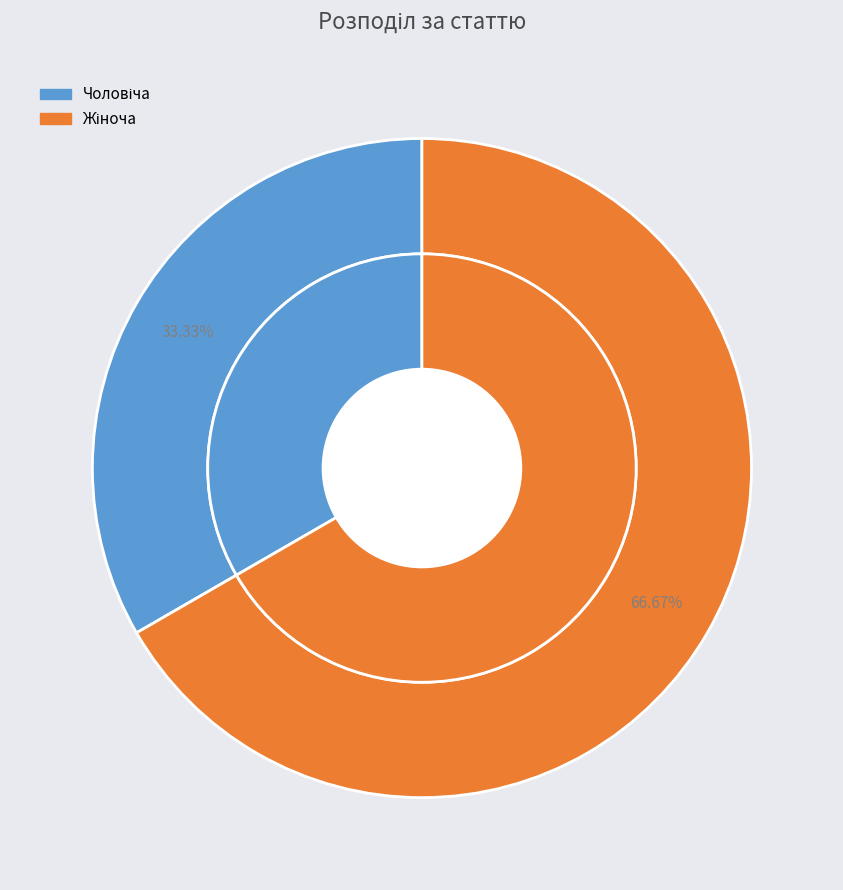

What is the largest slice in the pie chart?

Жіноча